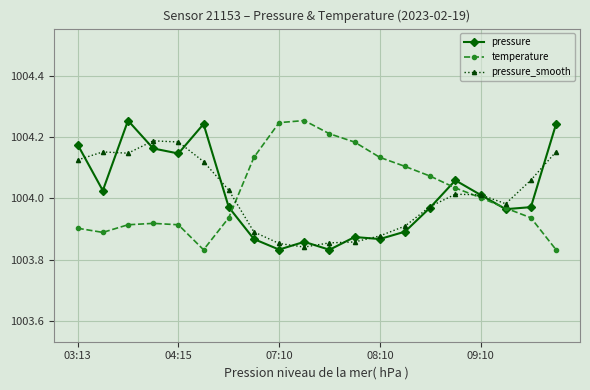

The value of pressure at 03:13 is 1783.5. True or false?

False